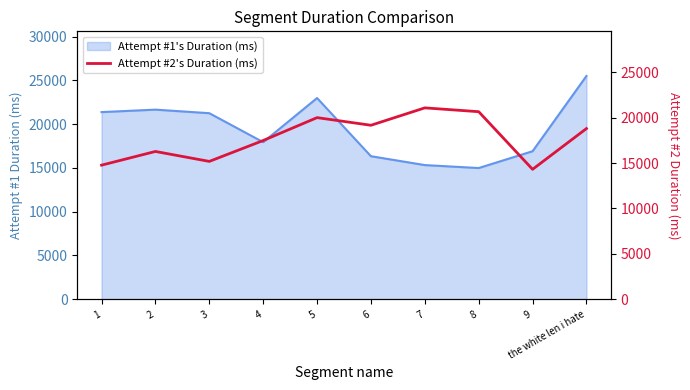

What is the difference between the second highest and second lowest values?

5894